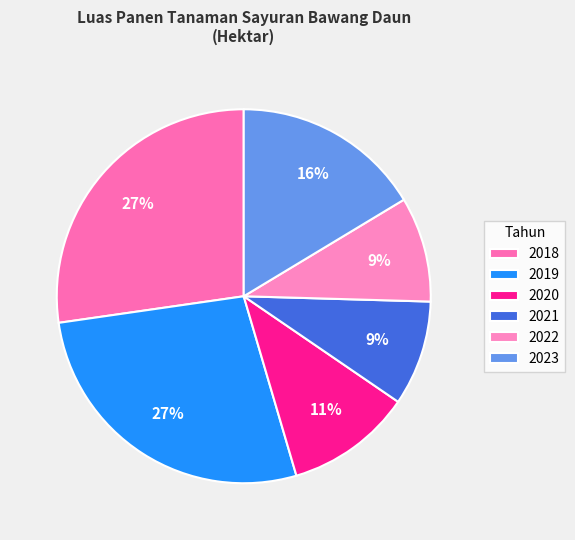

To the nearest percent, what is the difference between the largest and smallest slice percentages?

18%